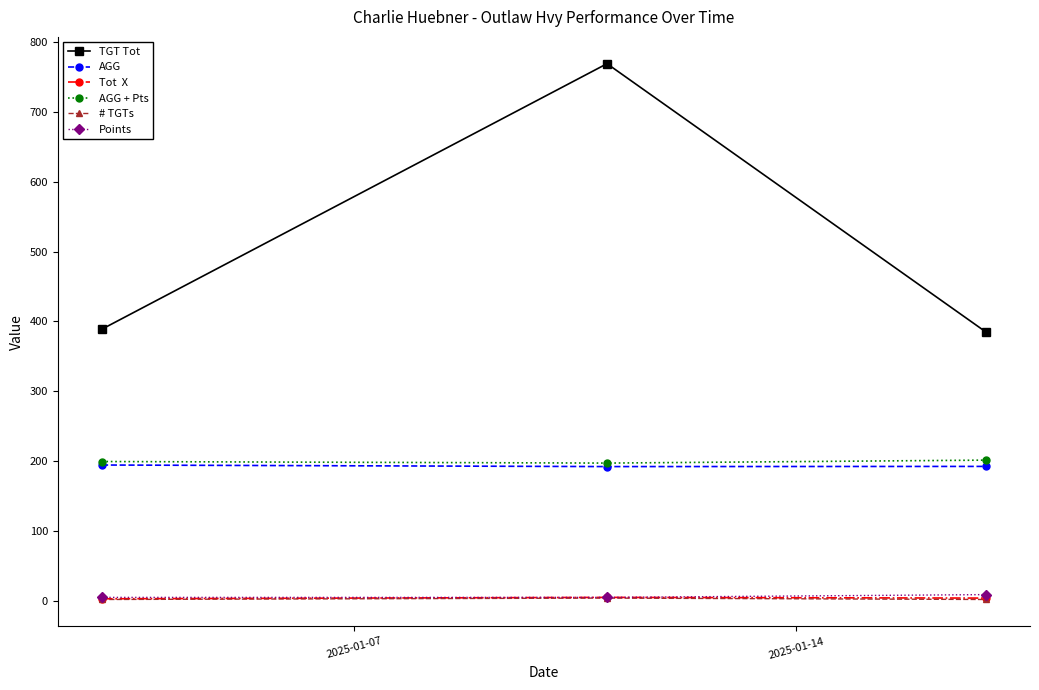

What is the greatest value displayed?

769.0